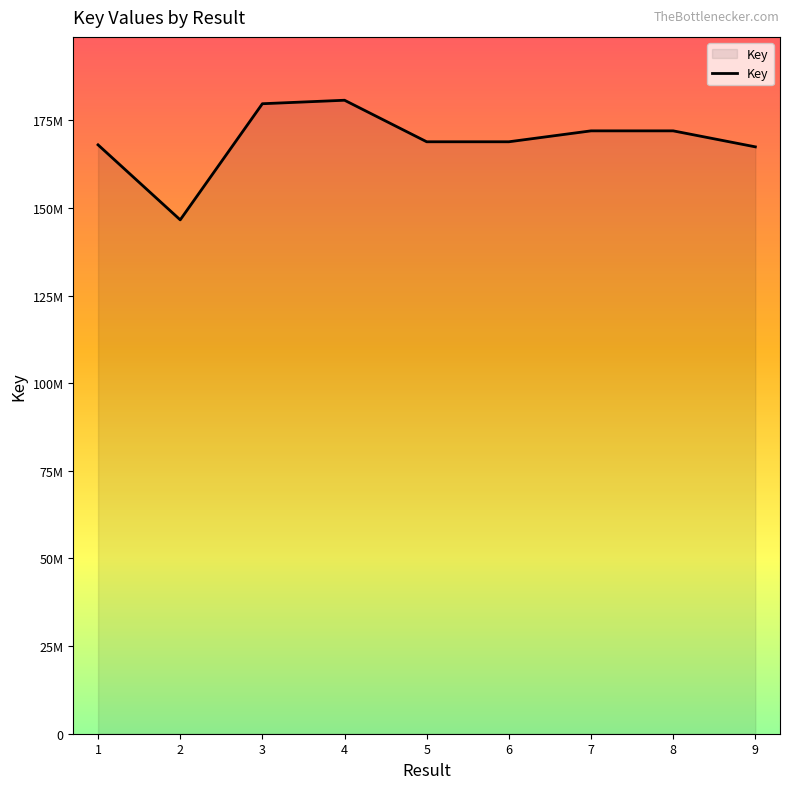

What is the difference between the values at 1 and 8?

3991208